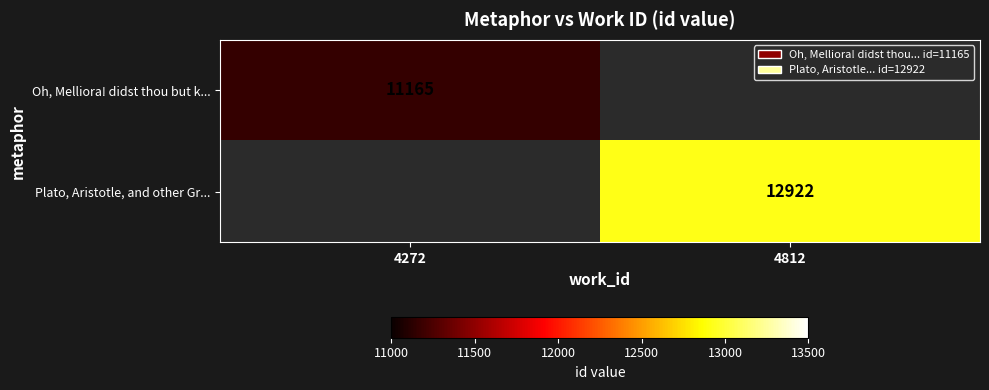

True or false: Plato, Aristotle, and other Gr... has a value of 22330 at 4812.

False